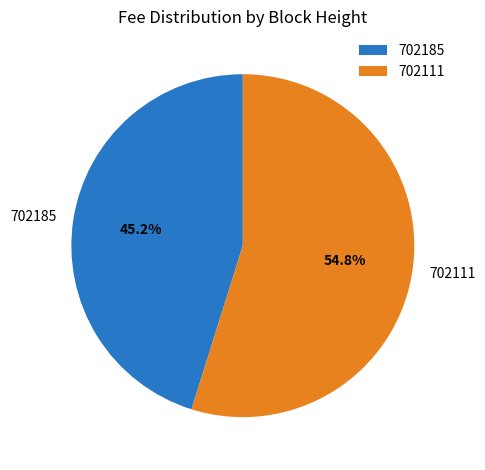

How many slices are in this pie chart?

2